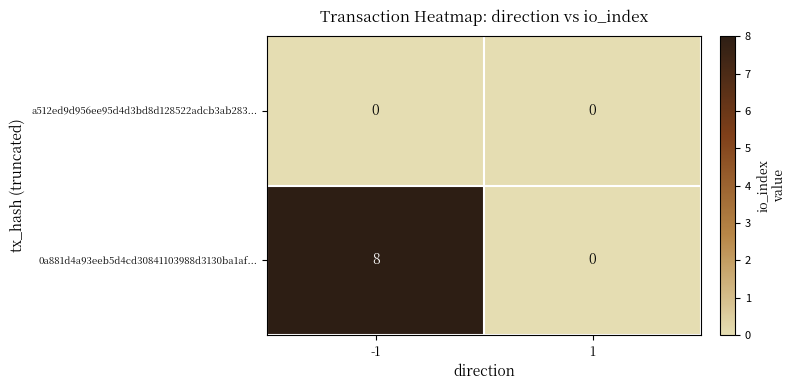

Reading left to right, what are all the values shown in this chart?

a512ed9d956ee95d4d3bd8d128522adcb3ab283...: -1=0	1=0
0a881d4a93eeb5d4cd30841103988d3130ba1af...: -1=8	1=0